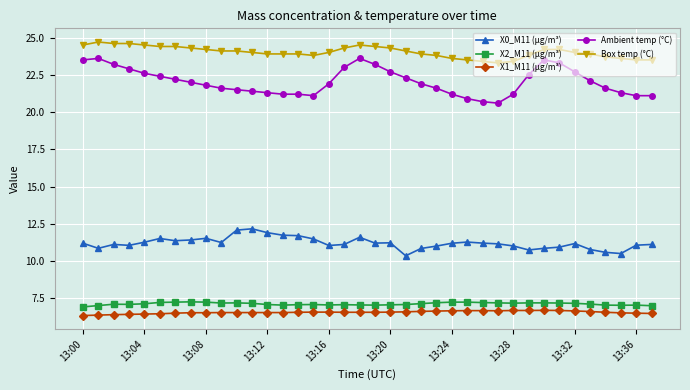

What is the sum of all Ambient temp (°C) values?

837.5